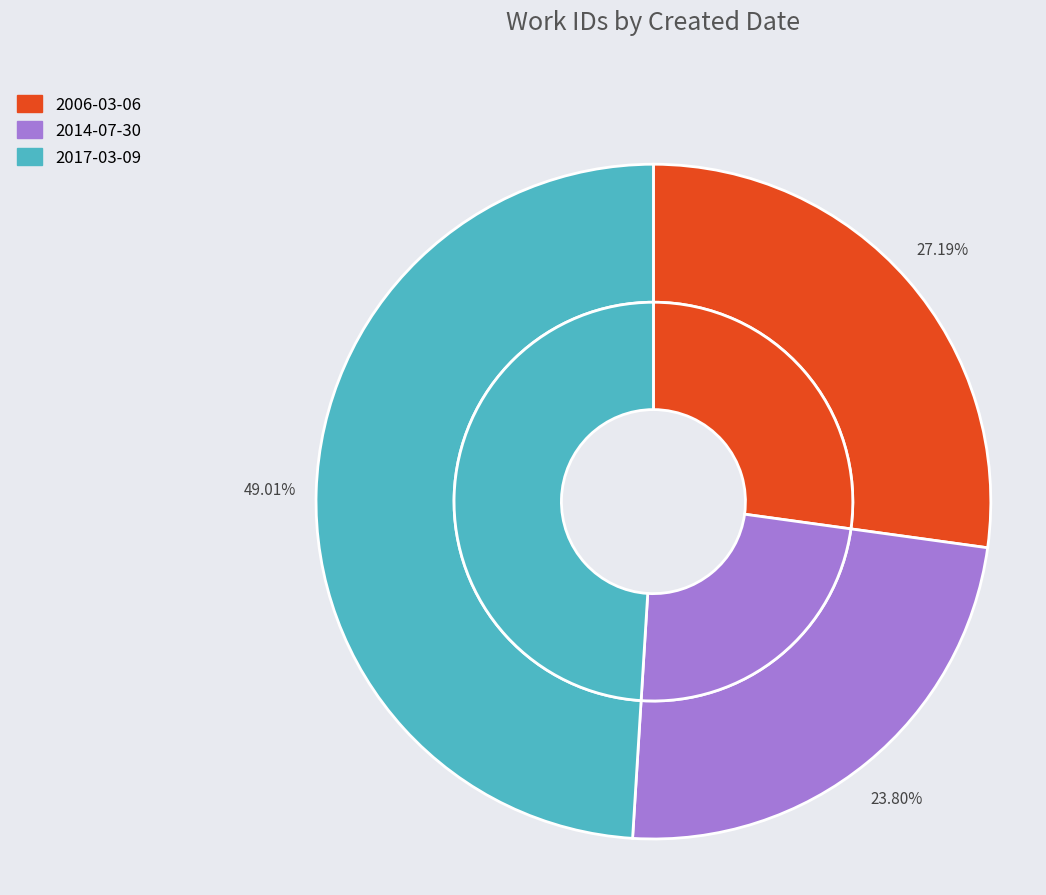

Which category has the biggest portion of the pie?

2017-03-09